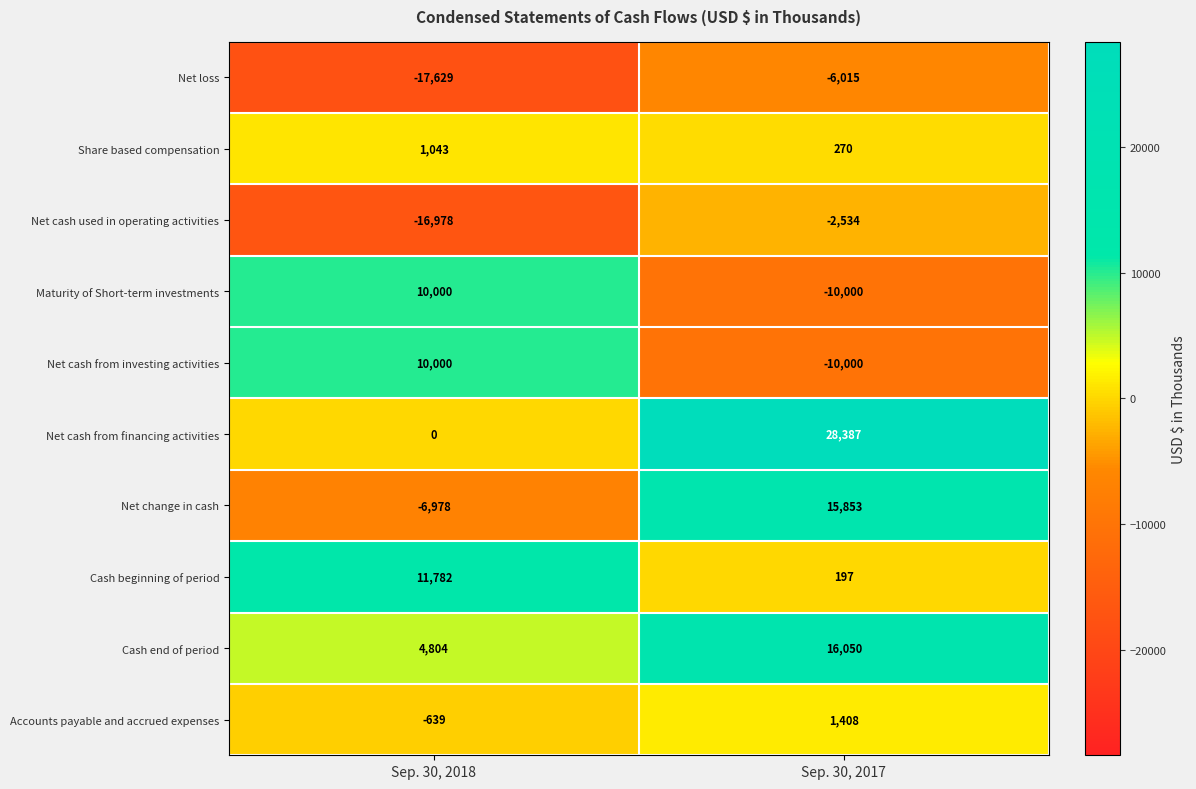

What value does the Net cash from financing activities series have at Sep. 30, 2017, to the nearest 100?

28400